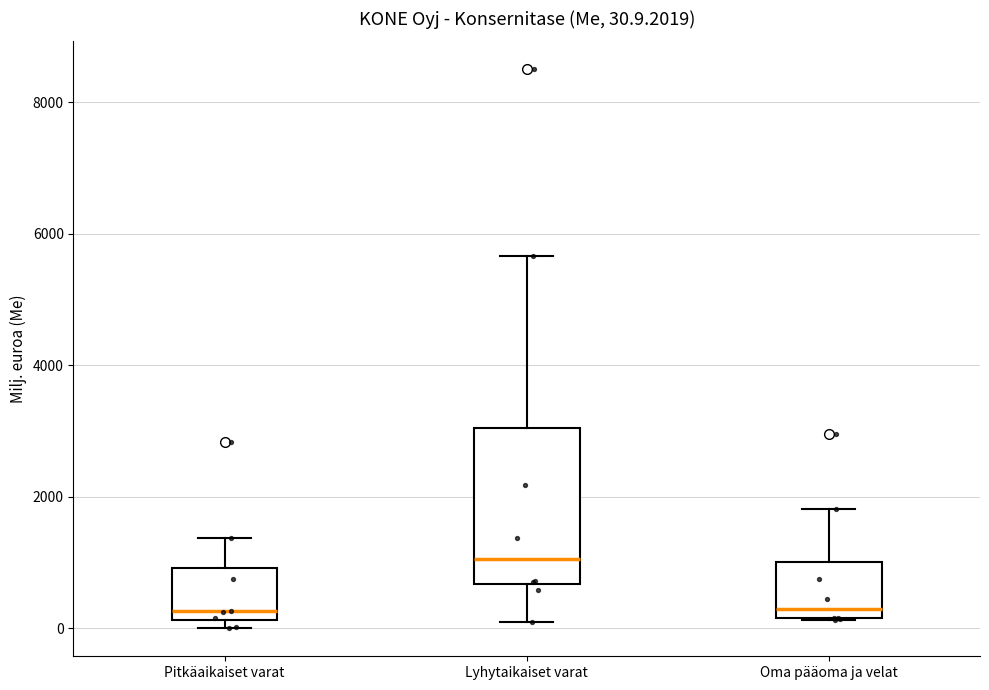

Comparing the boxes themselves (not the whiskers), which one is the tallest?

Lyhytaikaiset varat